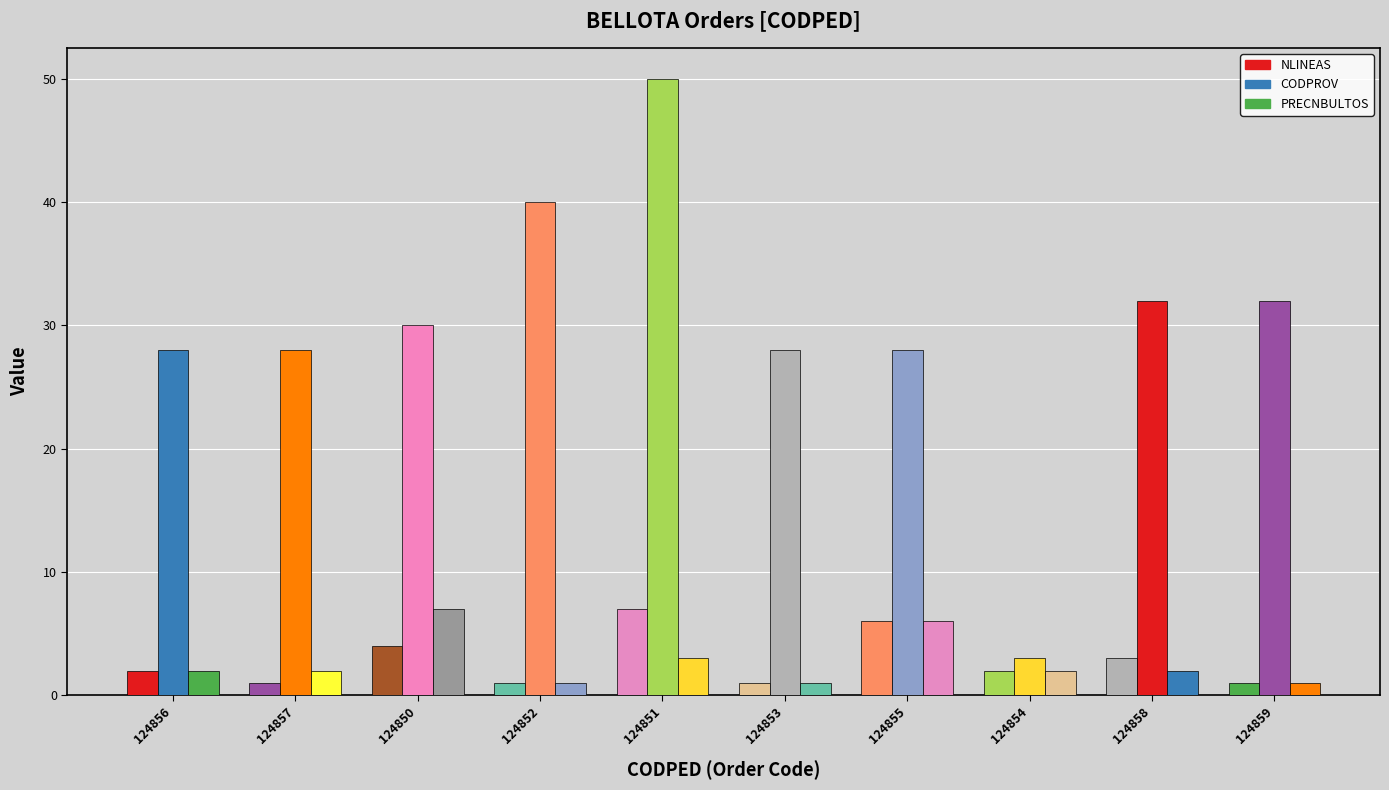

What is the maximum value shown in the chart?

50